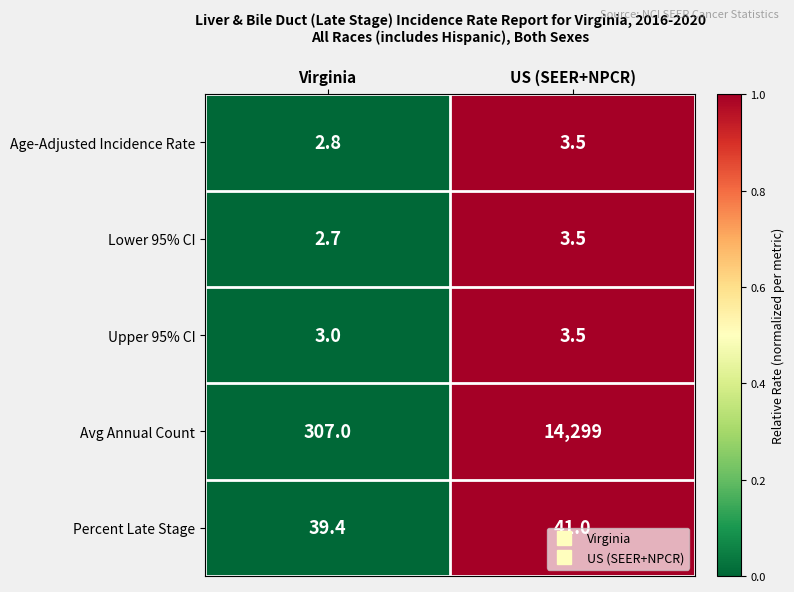

What is the total value across all series at US (SEER+NPCR)?

14350.5